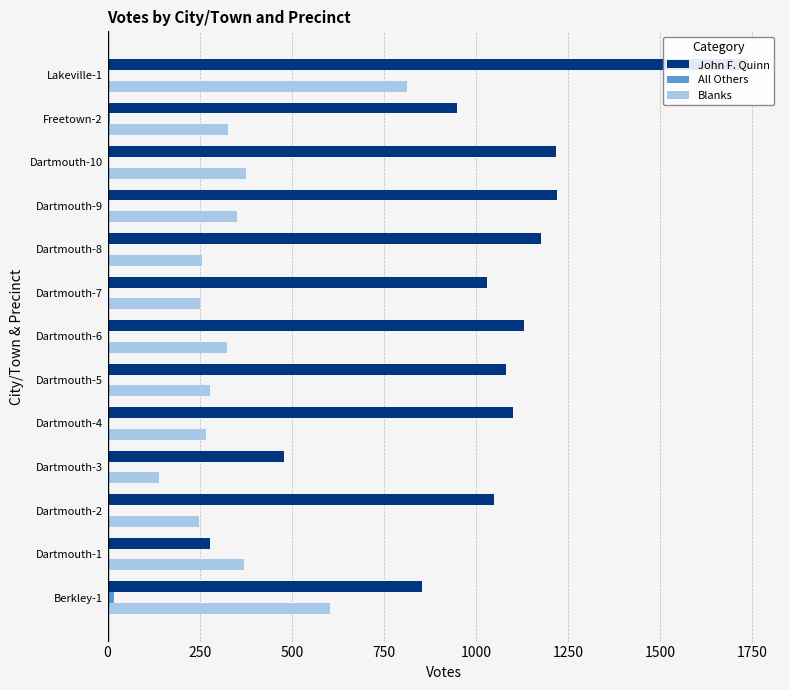

What is the sum of all John F. Quinn values?

13297